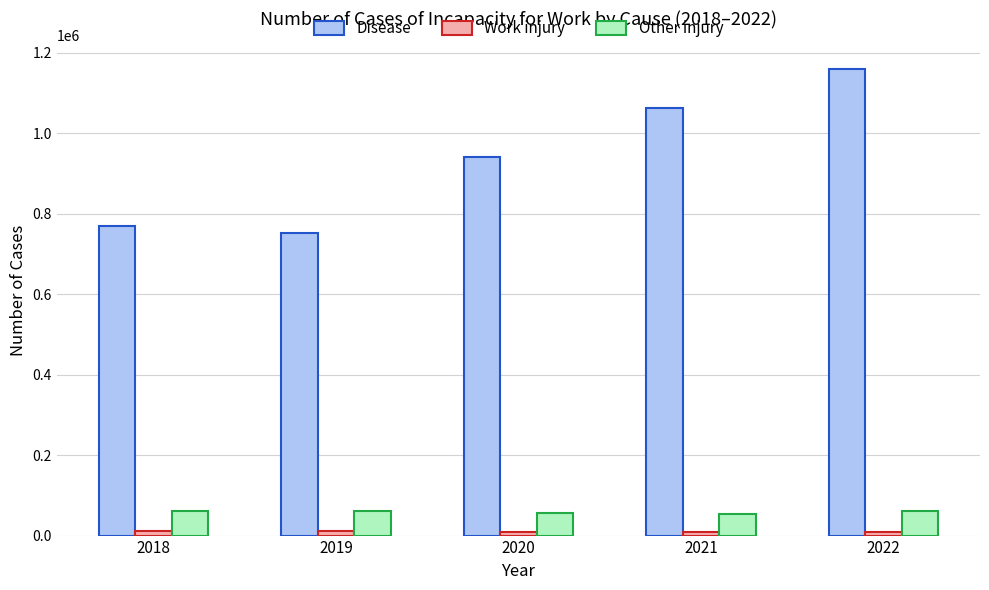

The value of Disease at 2019 is 752867. True or false?

True